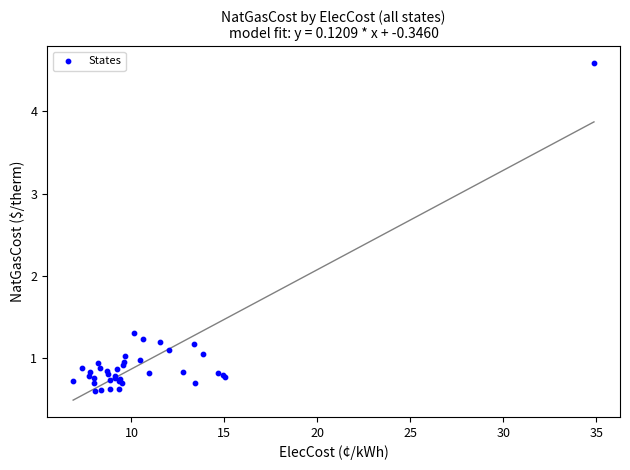

What Y value in the scatter plot is closest to 2?

1.3